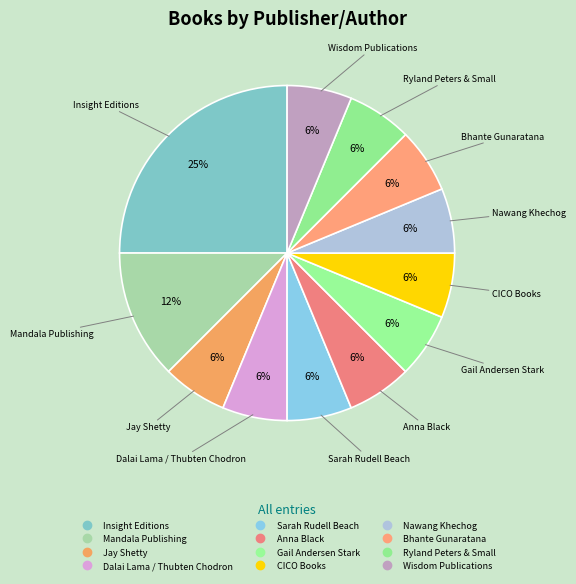

How many segments does this pie chart have?

12